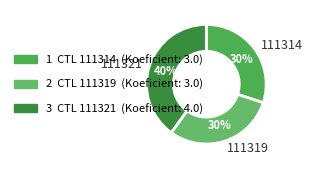

Which has a higher value, 111319 or 111321?

111321